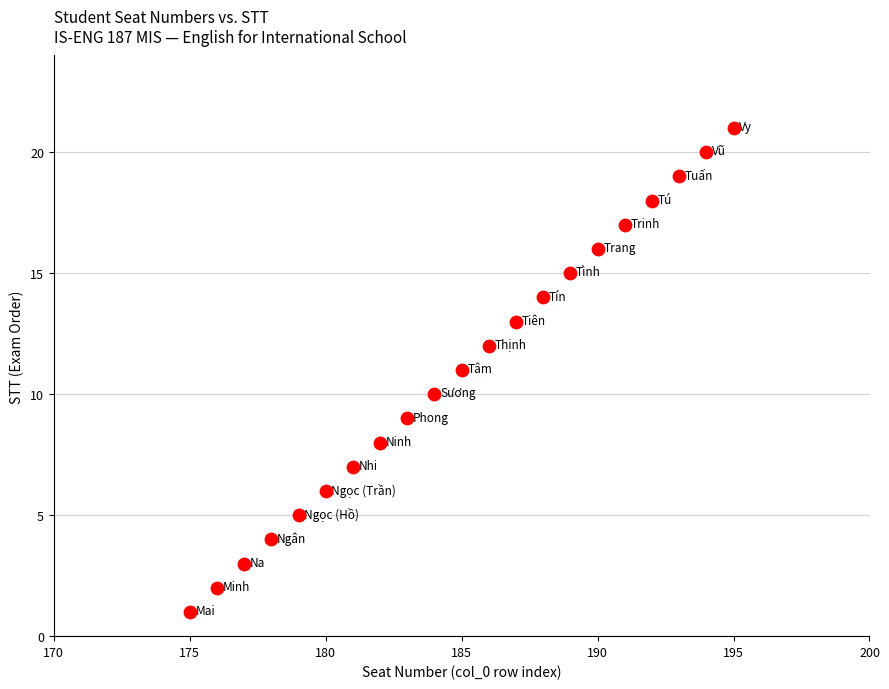

What is the range of X values (max minus min)?

20